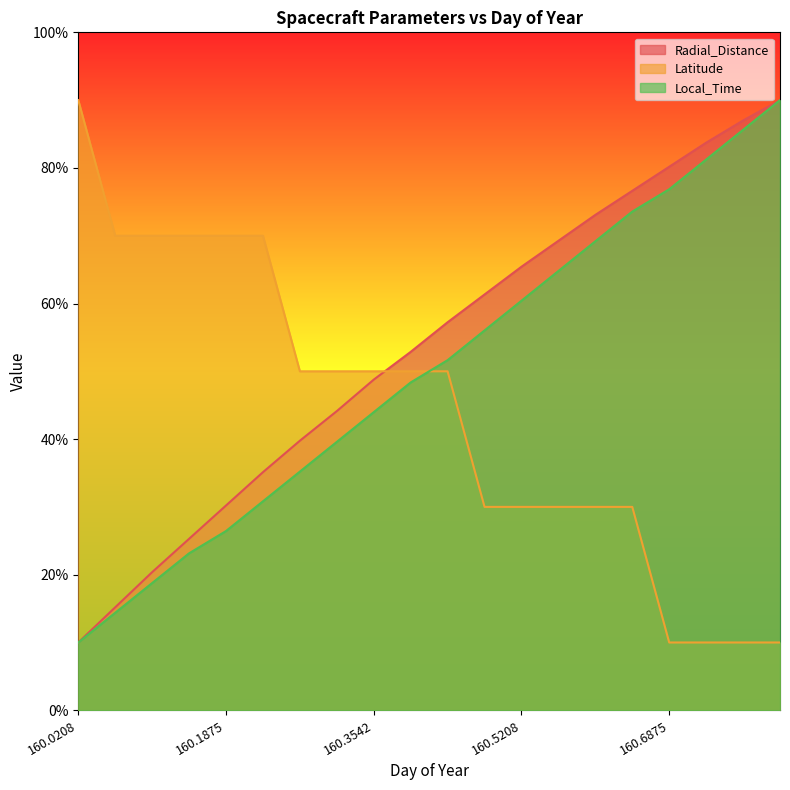

Reading left to right, what are all the values shown in this chart?

Radial_Distance: 160.0208=10.0	160.0625=15.2	160.1042=20.4	160.1458=25.3	160.1875=30.2	160.2292=35.1	160.2708=39.8	160.3125=44.1	160.3542=48.8	160.3958=52.9	160.4375=57.2	160.4792=61.3	160.5208=65.4	160.5625=69.2	160.6042=73.1	160.6458=76.6	160.6875=80.2	160.7292=83.7	160.7708=87.0	160.8125=90.0
Latitude: 160.0208=90.0	160.0625=70.0	160.1042=70.0	160.1458=70.0	160.1875=70.0	160.2292=70.0	160.2708=50.0	160.3125=50.0	160.3542=50.0	160.3958=50.0	160.4375=50.0	160.4792=30.0	160.5208=30.0	160.5625=30.0	160.6042=30.0	160.6458=30.0	160.6875=10.0	160.7292=10.0	160.7708=10.0	160.8125=10.0
Local_Time: 160.0208=10.0	160.0625=14.4	160.1042=18.8	160.1458=23.2	160.1875=26.4	160.2292=30.8	160.2708=35.2	160.3125=39.6	160.3542=44.0	160.3958=48.4	160.4375=51.6	160.4792=56.0	160.5208=60.4	160.5625=64.8	160.6042=69.2	160.6458=73.6	160.6875=76.8	160.7292=81.2	160.7708=85.6	160.8125=90.0